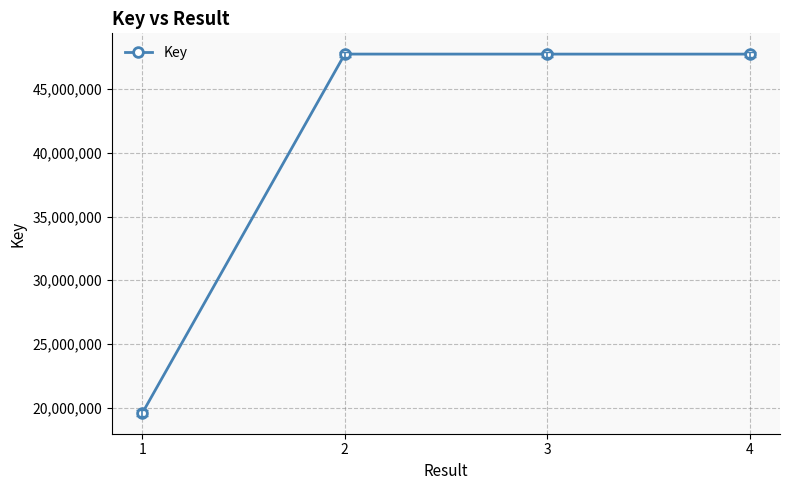

What is the average value?

40713886